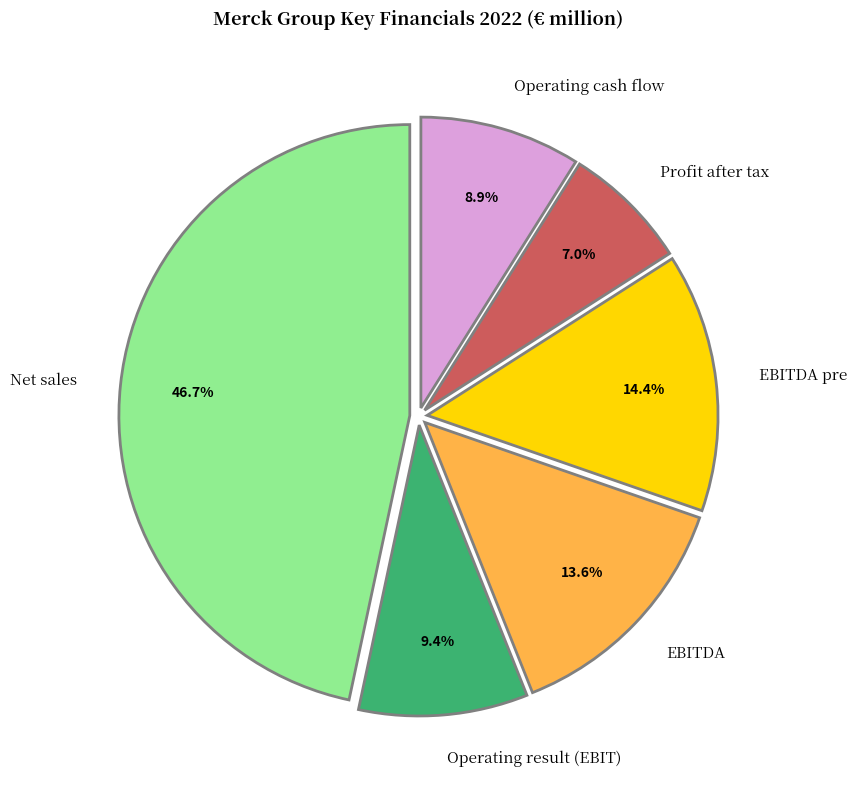

Does any single category account for the majority?

No